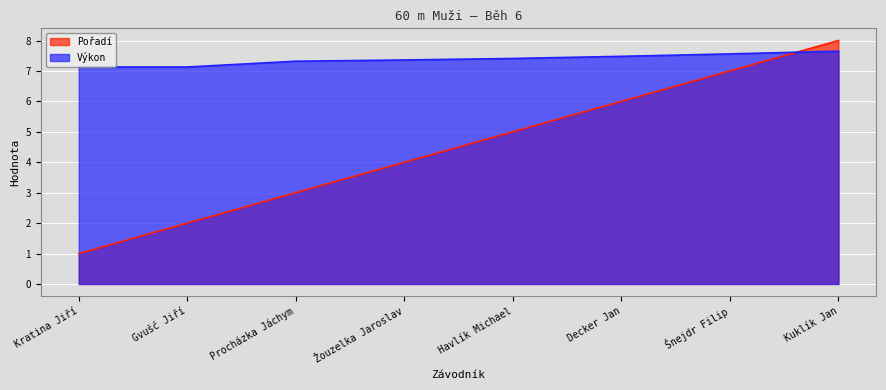

What is the minimum value shown in the chart?

1.0